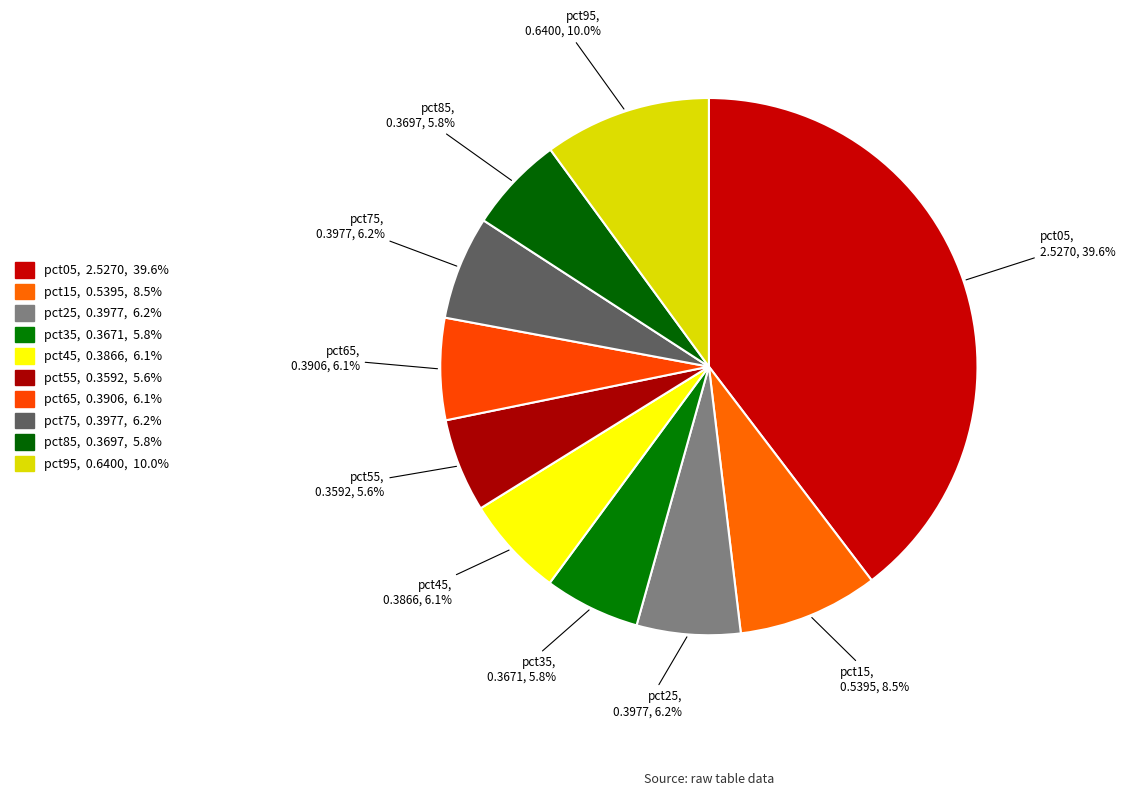

Do pct35 and pct65 together represent more than half of the pie?

No